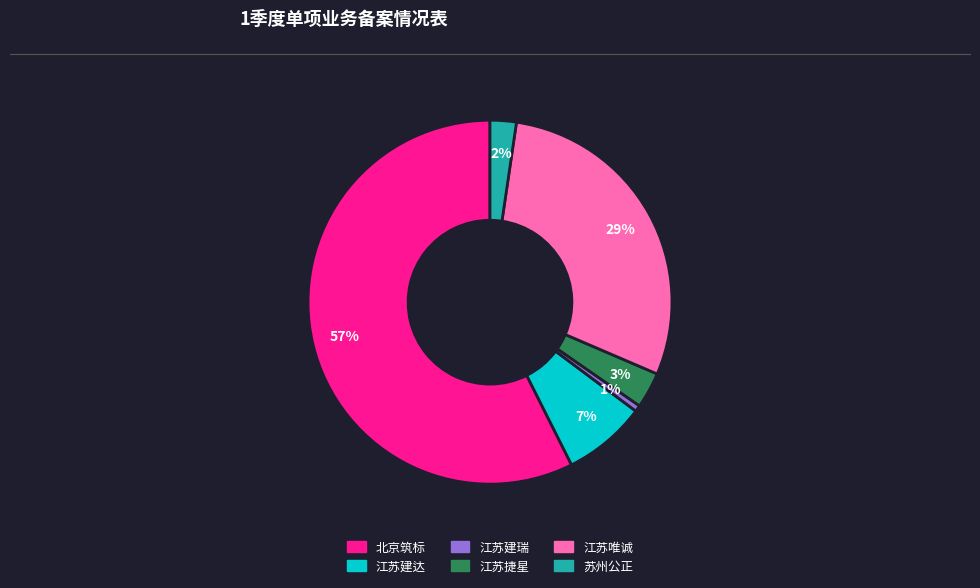

How many segments does this pie chart have?

6